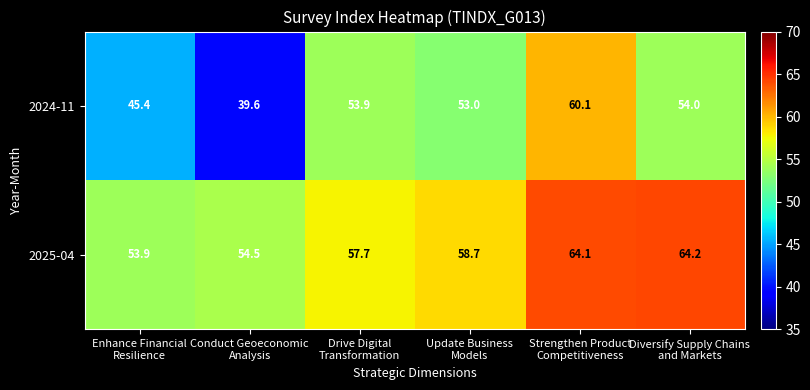

What is the average value of the 2025-04 series?

58.9